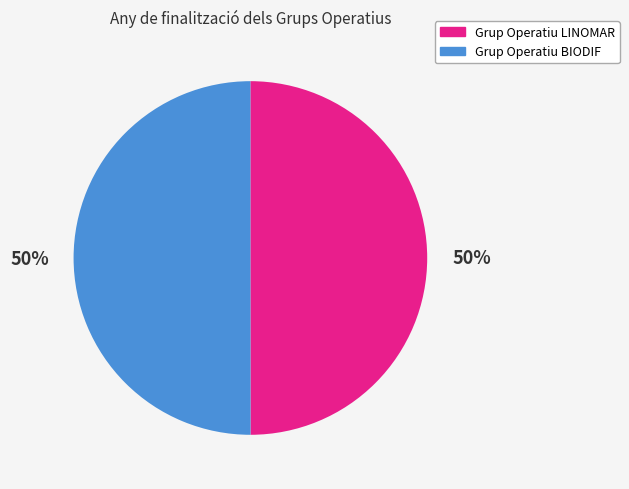

Is the sum of Grup Operatiu BIODIF and Grup Operatiu LINOMAR greater than half?

Yes